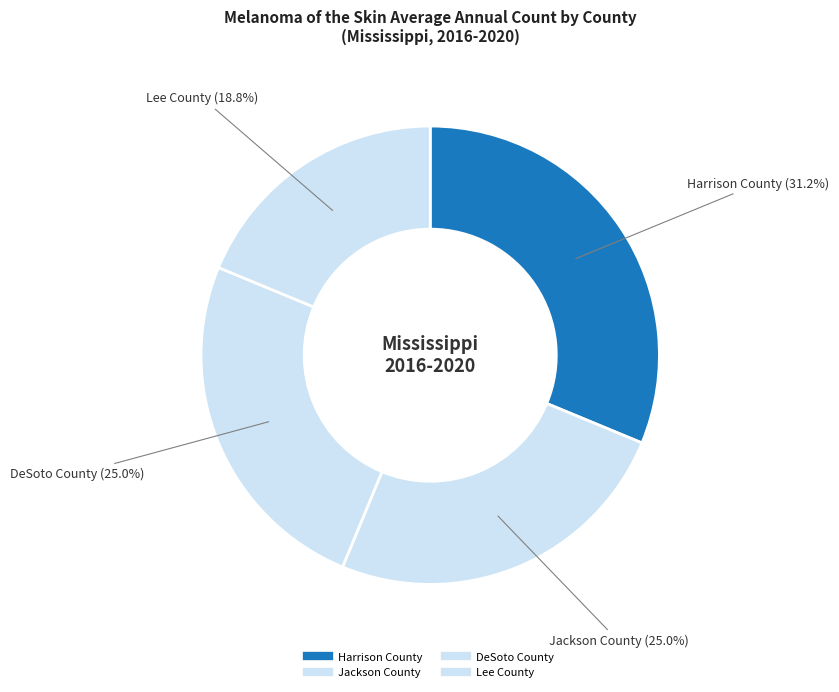

Is it true that Jackson County is 25% of the pie?

True